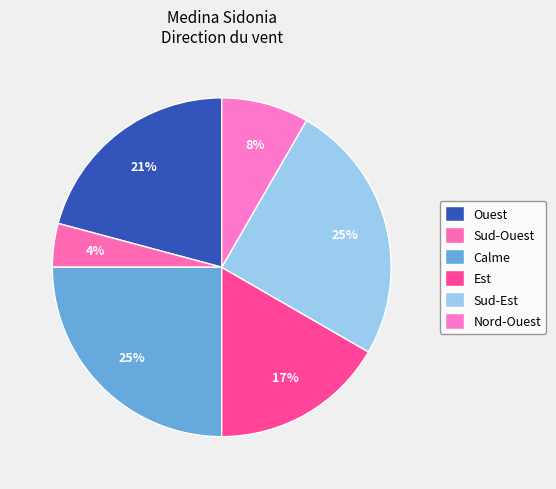

To the nearest percent, what is the difference between the largest and smallest slice percentages?

21%